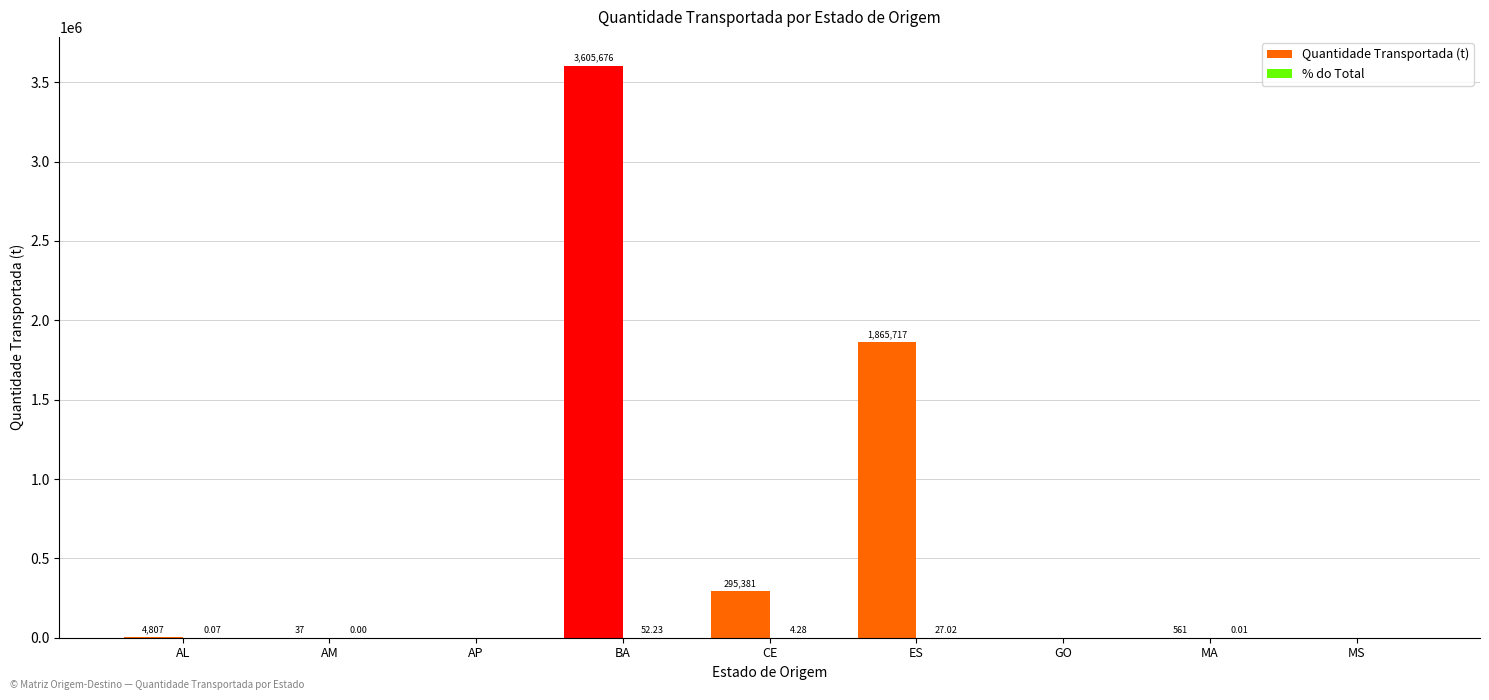

Which series has the largest total across all categories?

Quantidade Transportada (t)